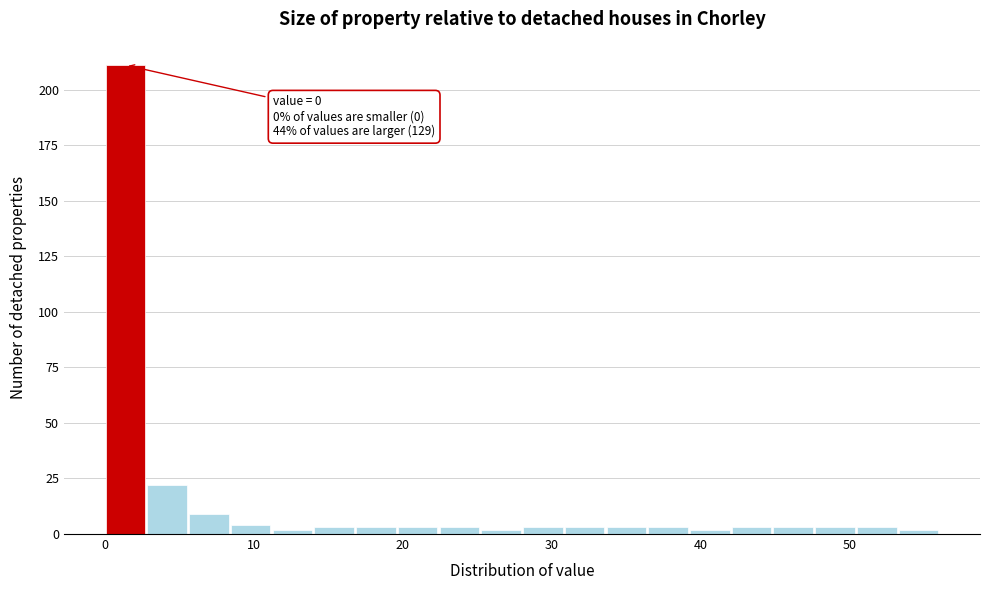

Around what value on the x-axis is the tallest bar? Give the approximate position of its centre, as read against the axis.

1